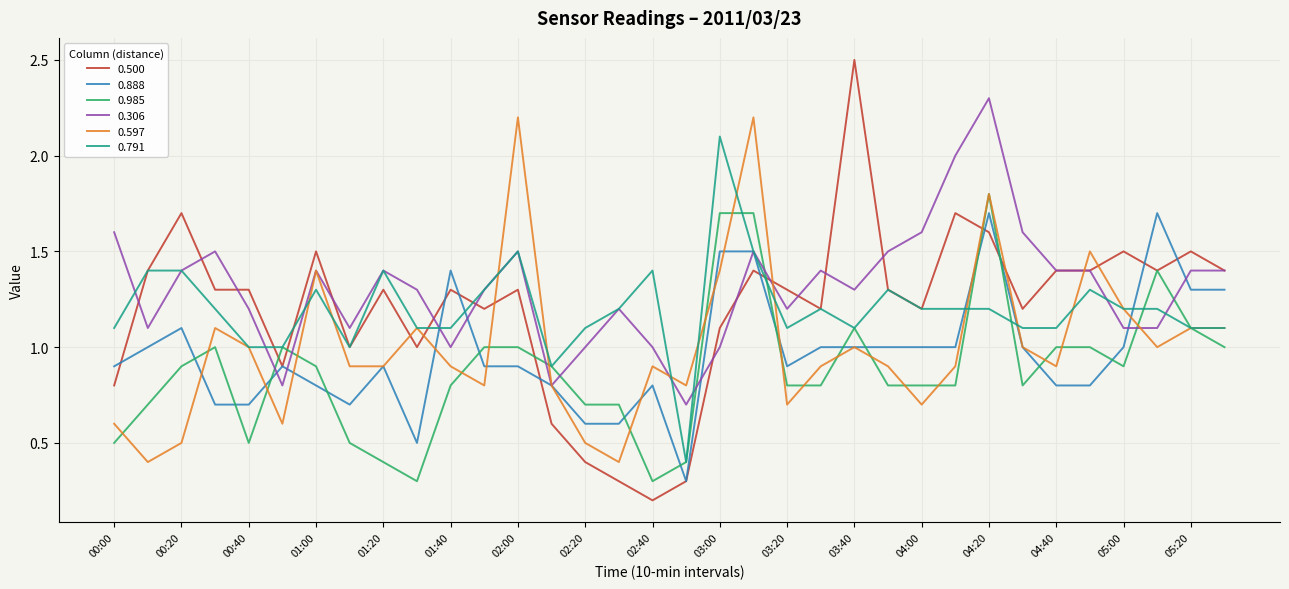

What is the difference between the maximum and second lowest values in the 0.888 series?

1.2